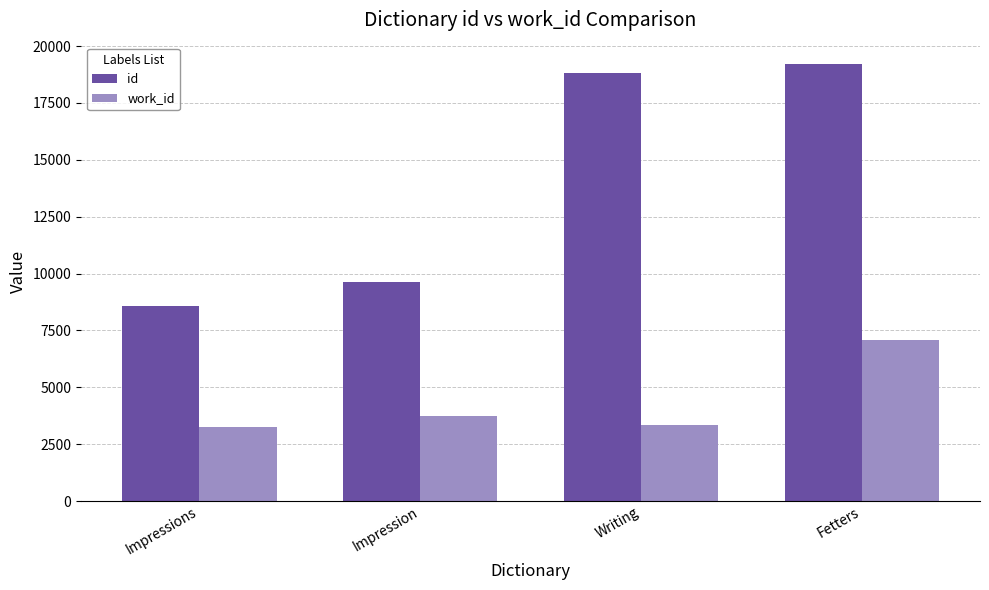

Count the number of categories in the chart.

4